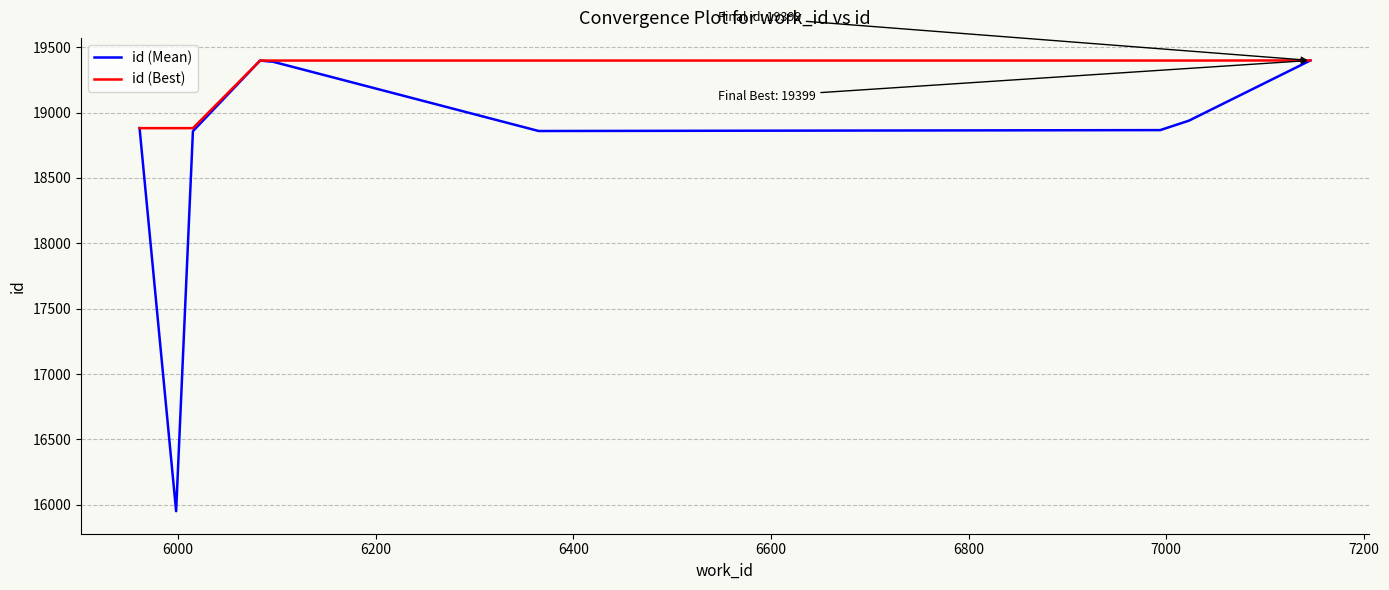

Which series has the largest total across all categories?

id (Best)